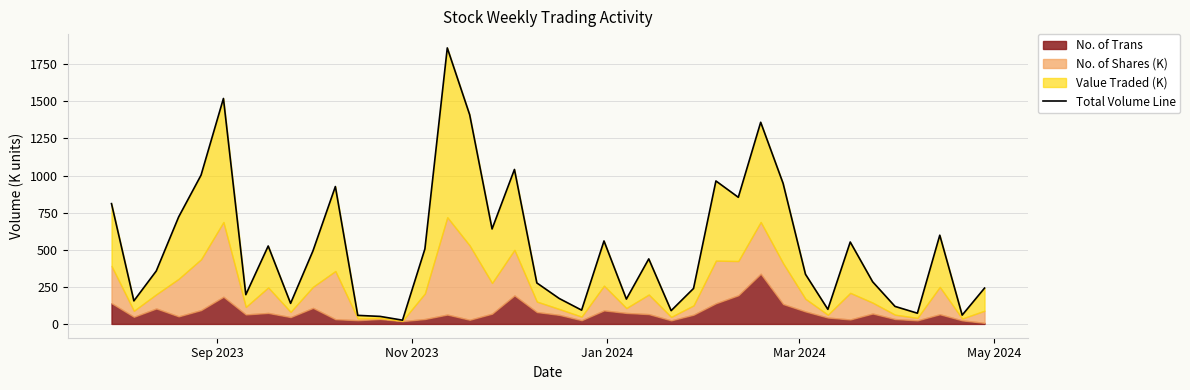

What is the difference between the second highest and second lowest values?

1468.6